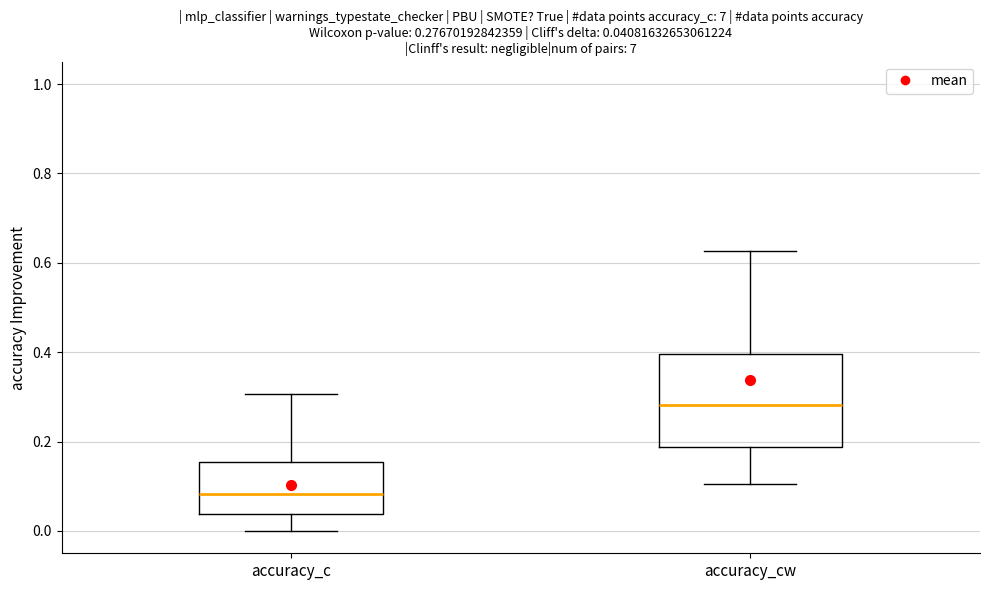

Which box's median line is the lowest?

accuracy_c